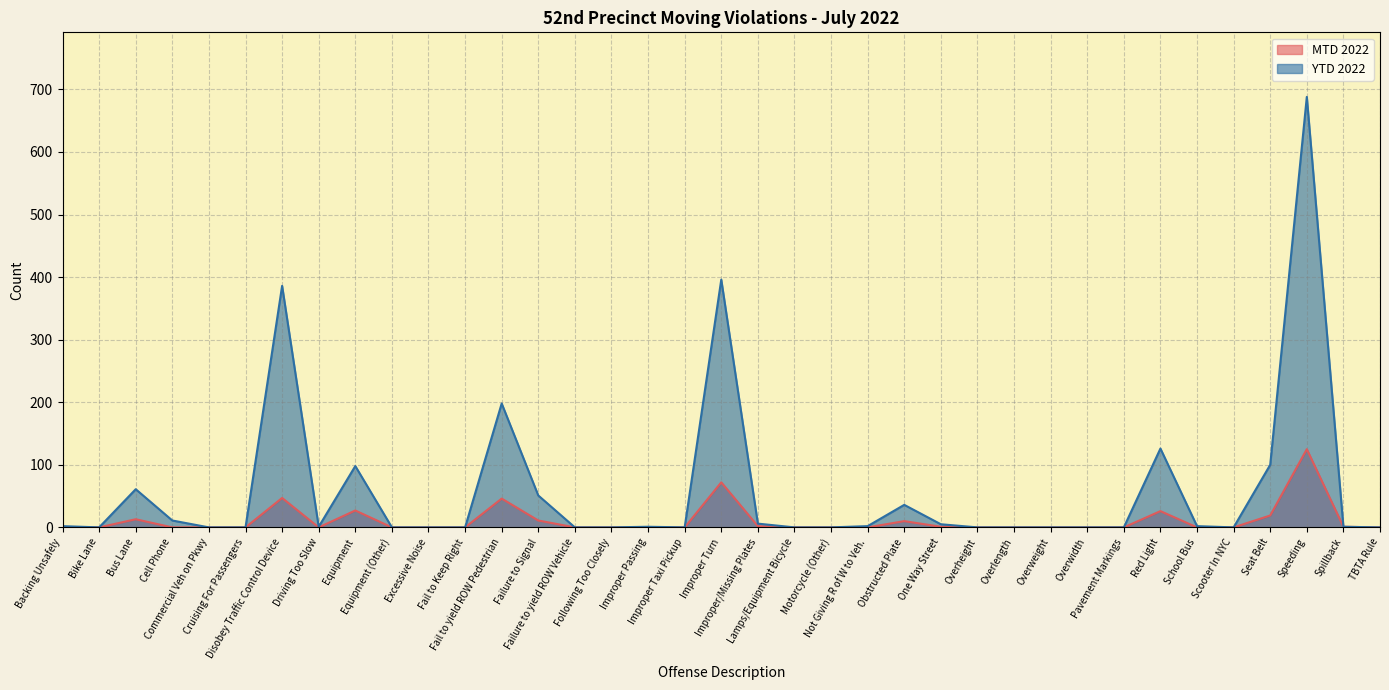

True or false: YTD 2022 and MTD 2022 intersect in this chart.

False